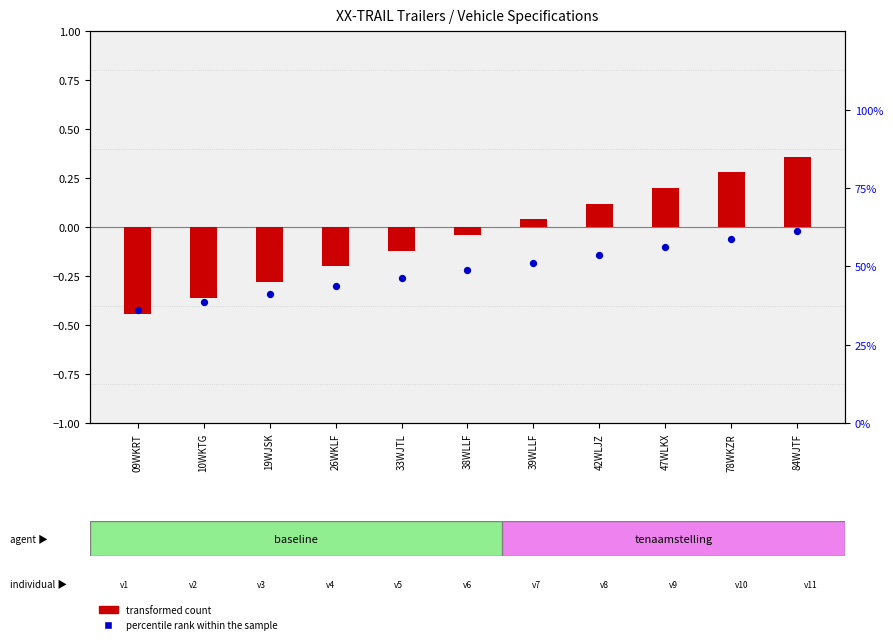

At how many categories does at least one series exceed 14?

11